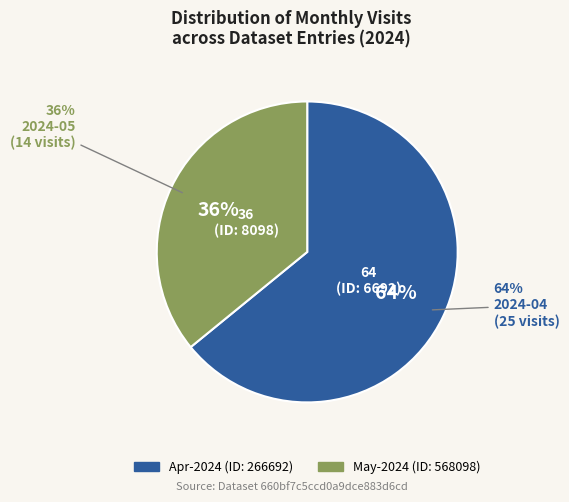

How much of the chart is everything except 30266692?

35.9%